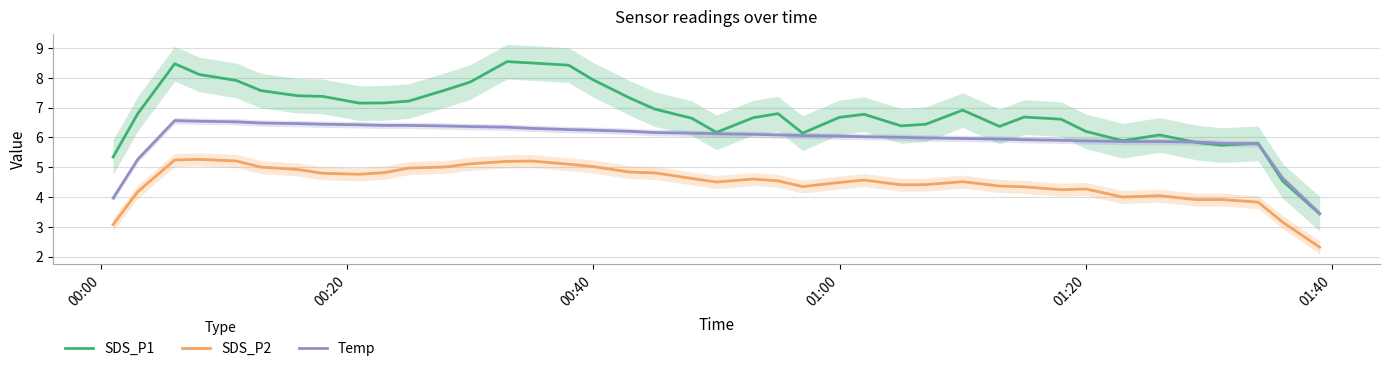

What is the maximum value for Temp?

6.6